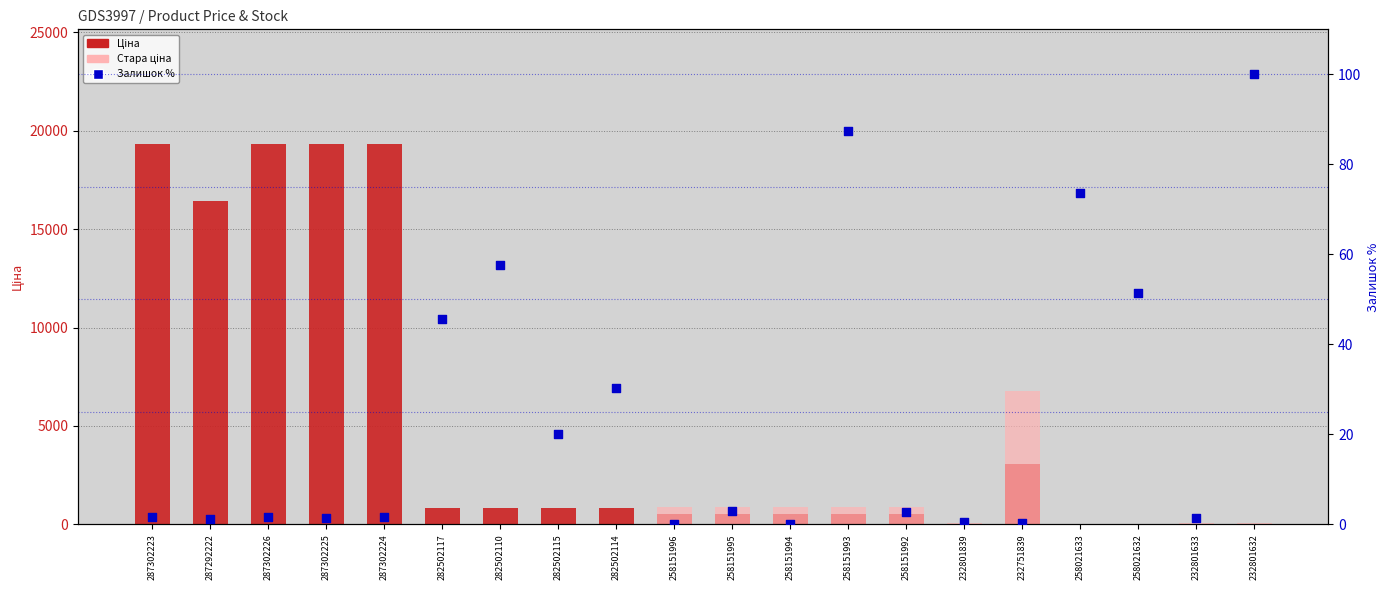

At which category is the sum across all series the highest?

287302223